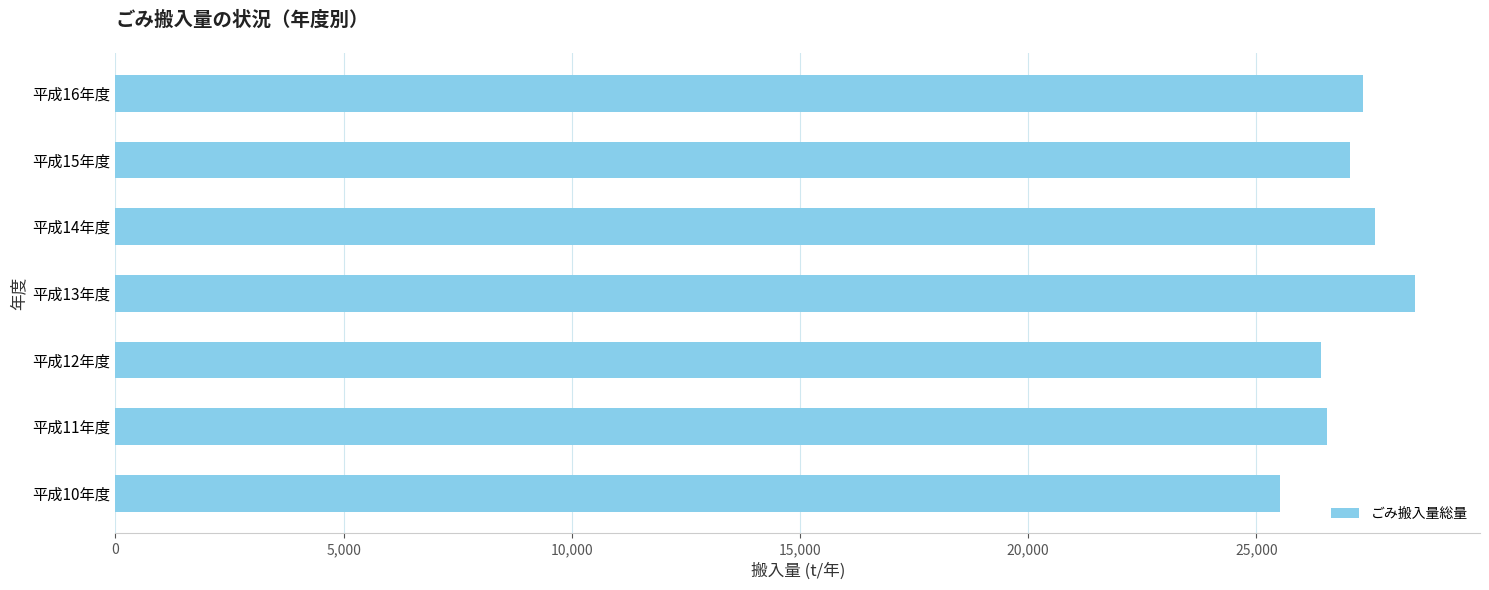

The value at 平成13年度 is 9437. True or false?

False